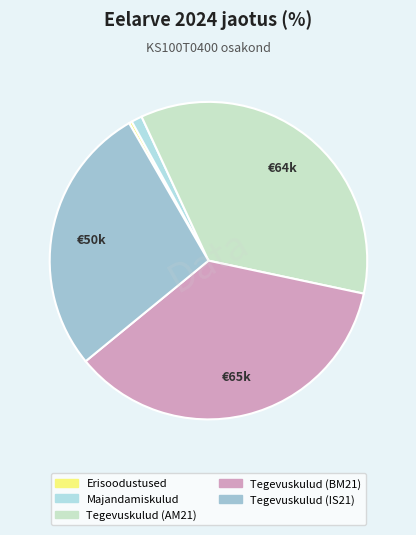

Is it true that Majandamiskulud is 11% of the pie?

False